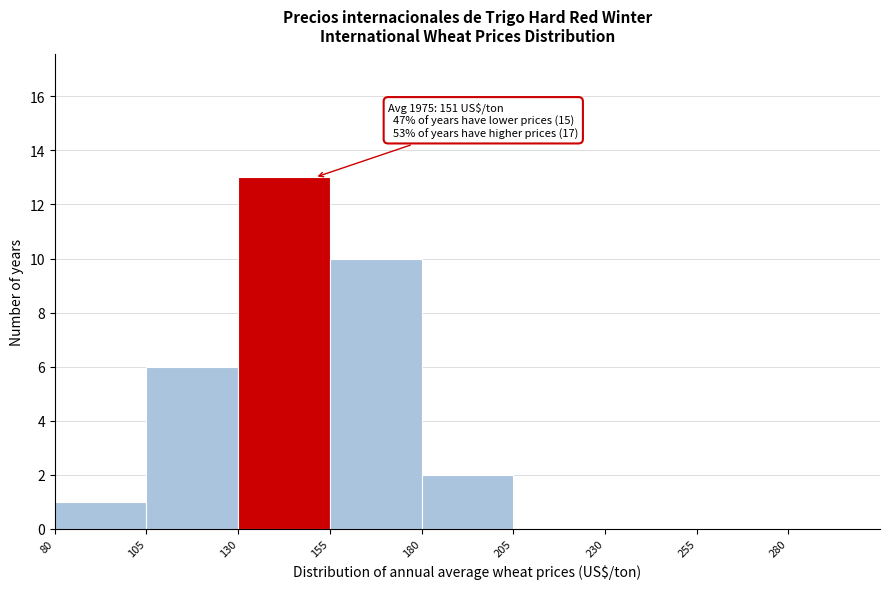

Over which range of the x-axis is the bar tallest?

130 to 155